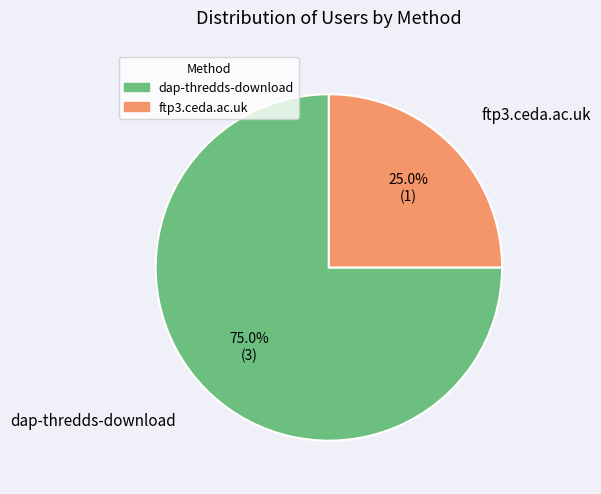

To the nearest percent, what is the difference between the largest and smallest slice percentages?

50%